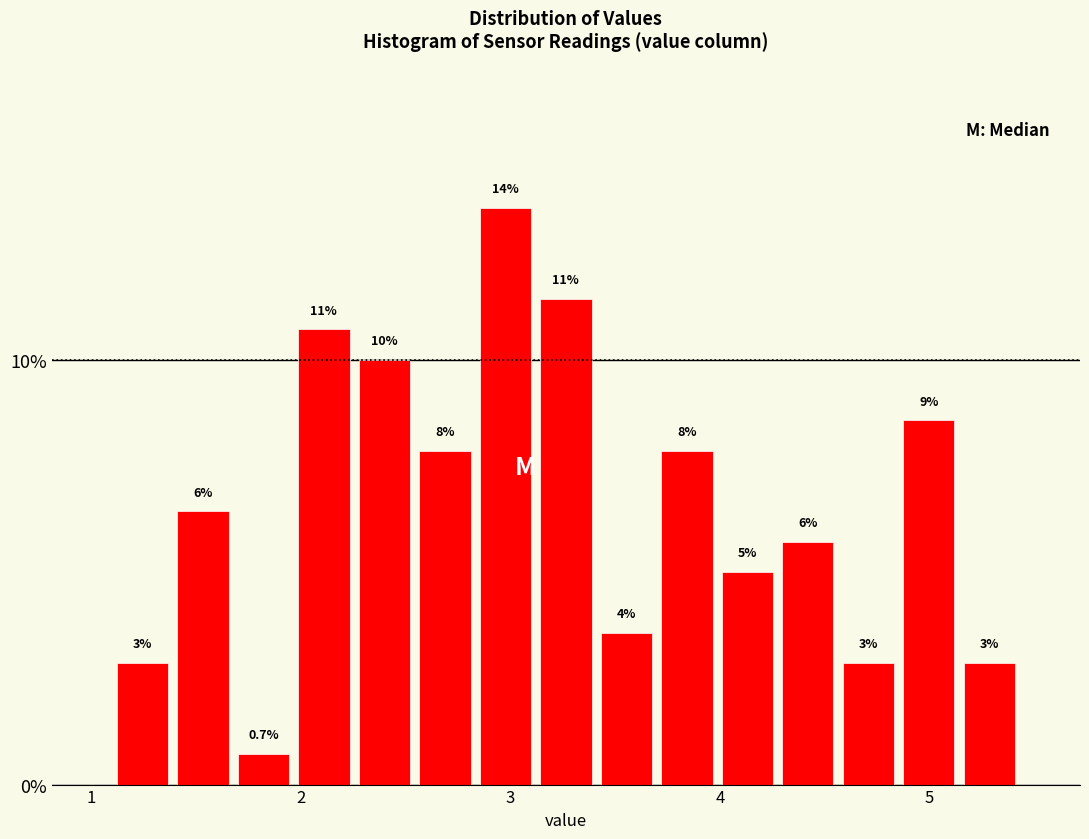

Around what value on the x-axis is the tallest bar? Give the approximate position of its centre, as read against the axis.

3.0